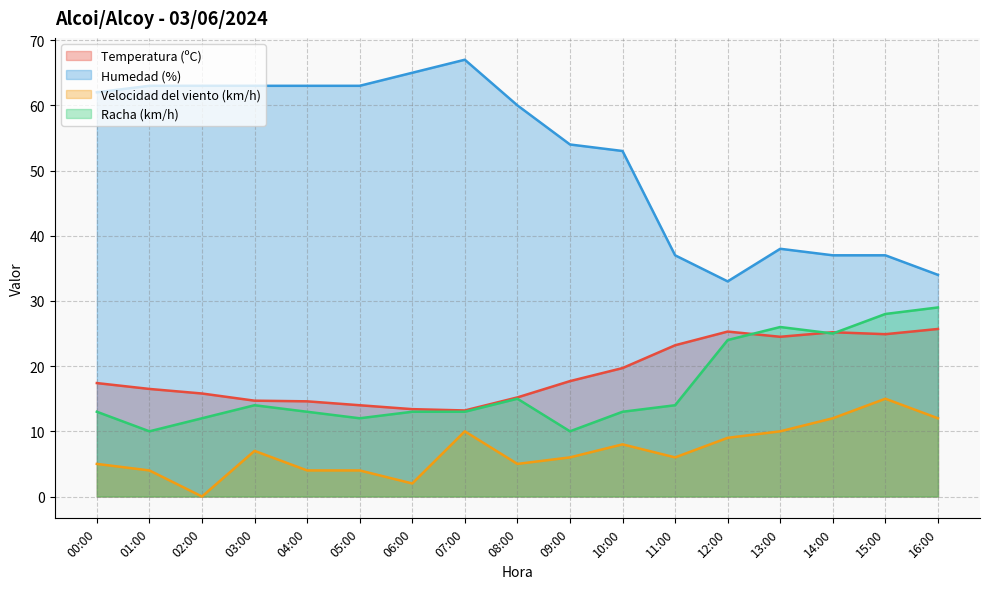

True or false: Velocidad del viento (km/h) has more than 1 points higher than both neighbors.

True